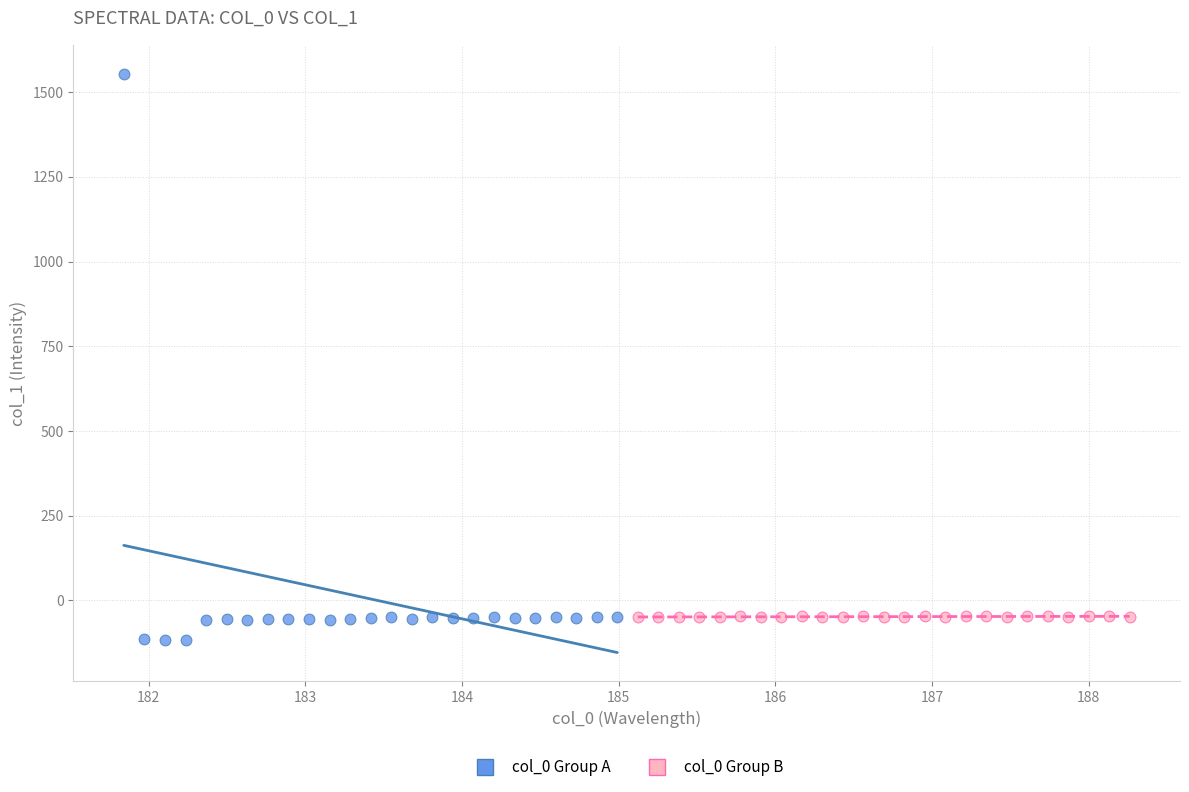

Which series has the widest spread of Y values?

col_0 Group A